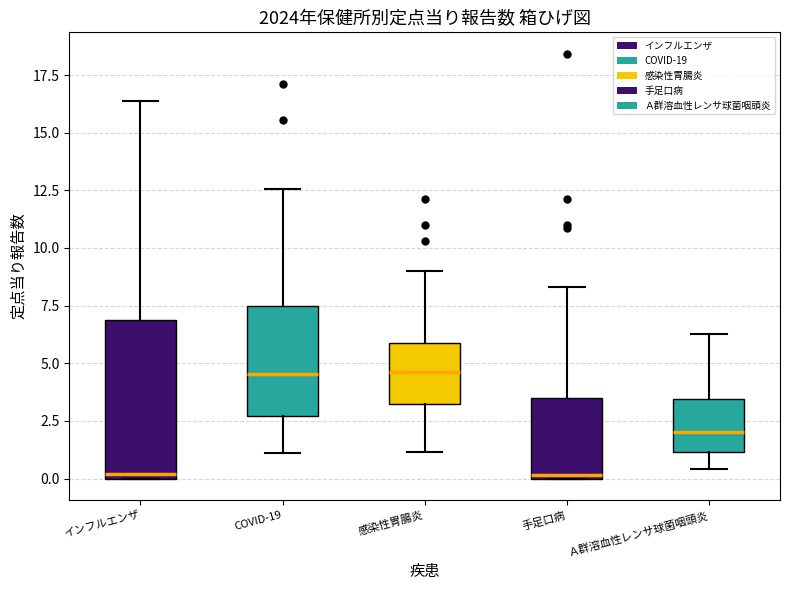

Comparing the boxes themselves (not the whiskers), which one is the tallest?

インフルエンザ